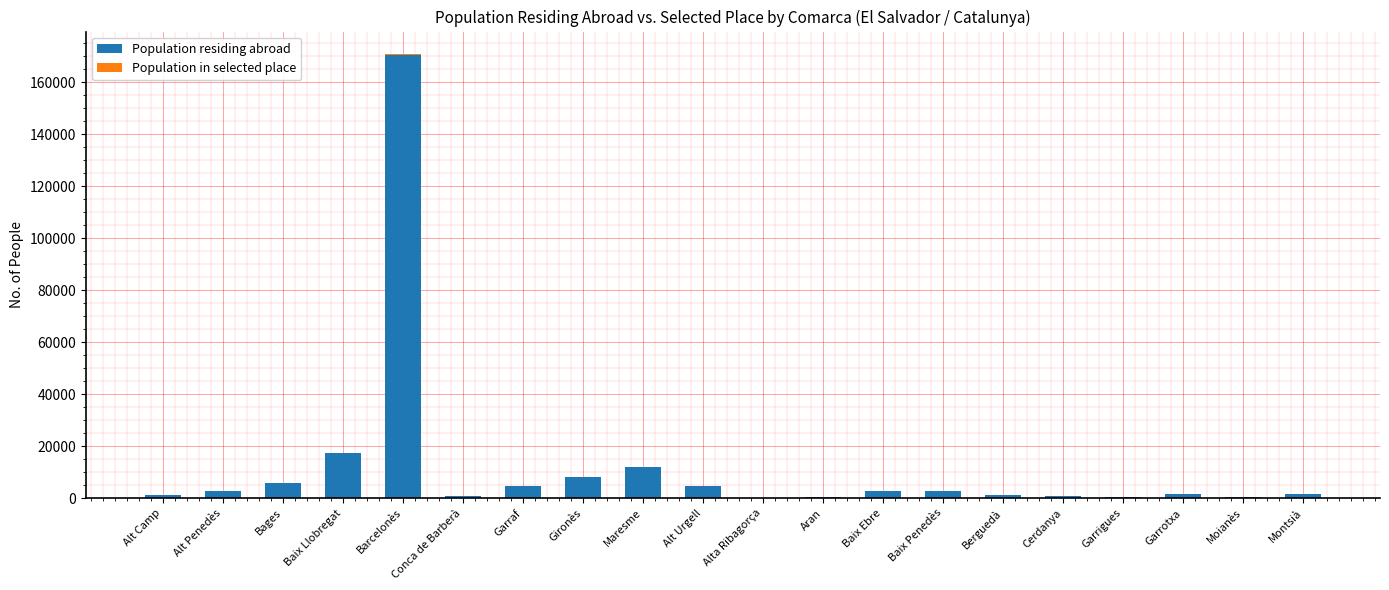

How many series are shown in this chart?

2